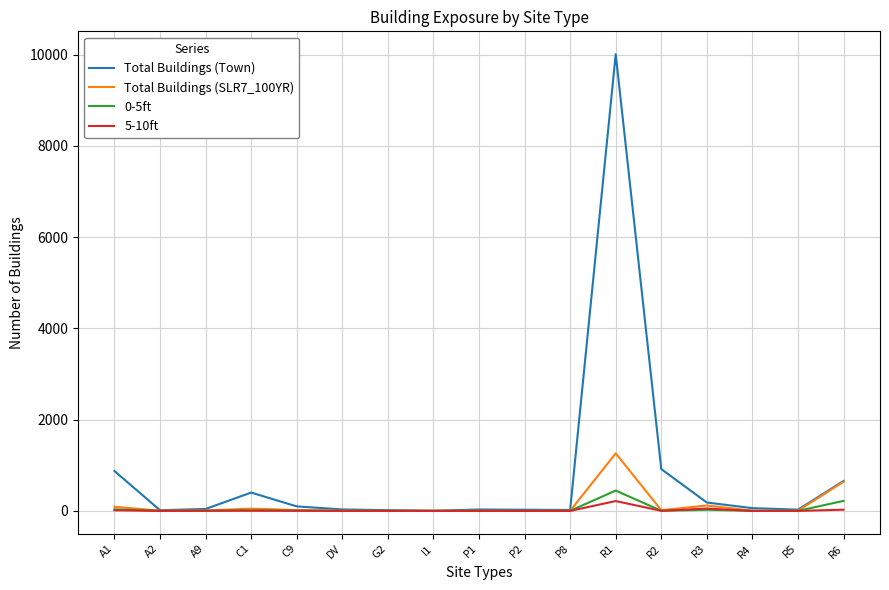

Which series has the largest total across all categories?

Total Buildings (Town)